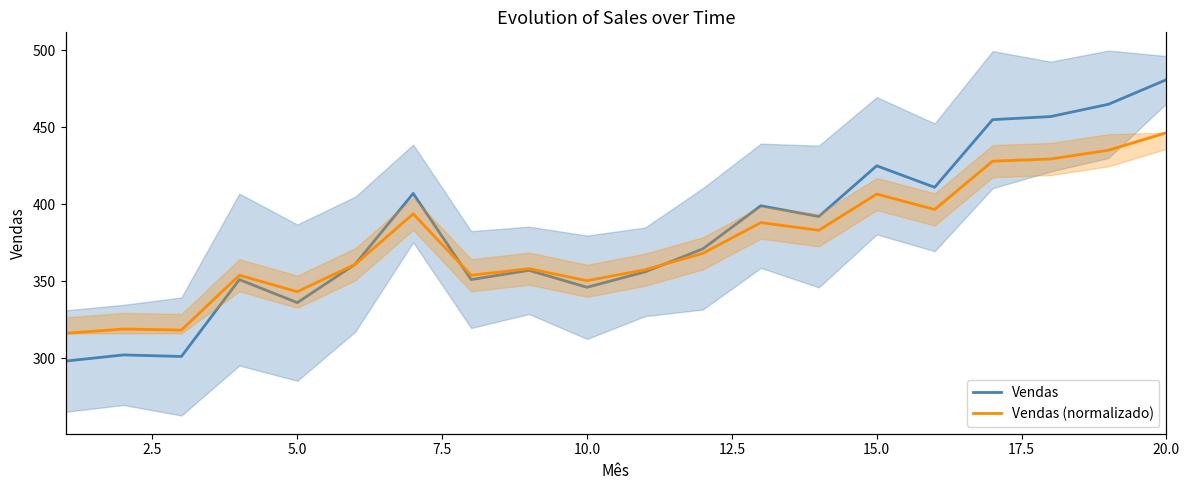

What is the value of the Vendas point at the 19th from the left?

465.0